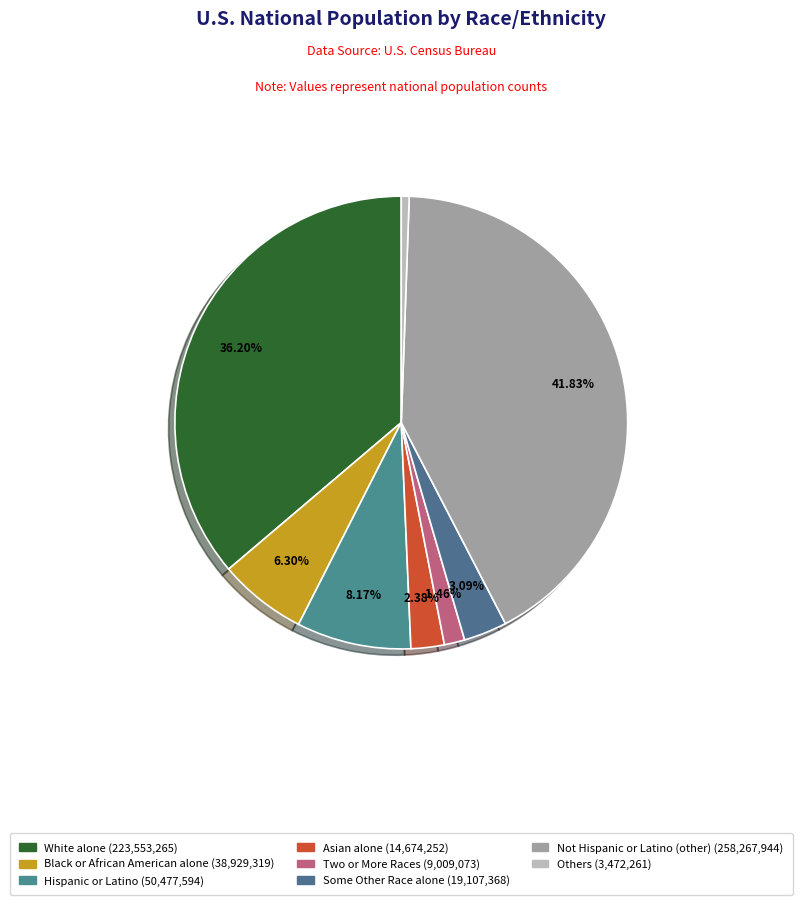

Count the number of slices in the pie.

8